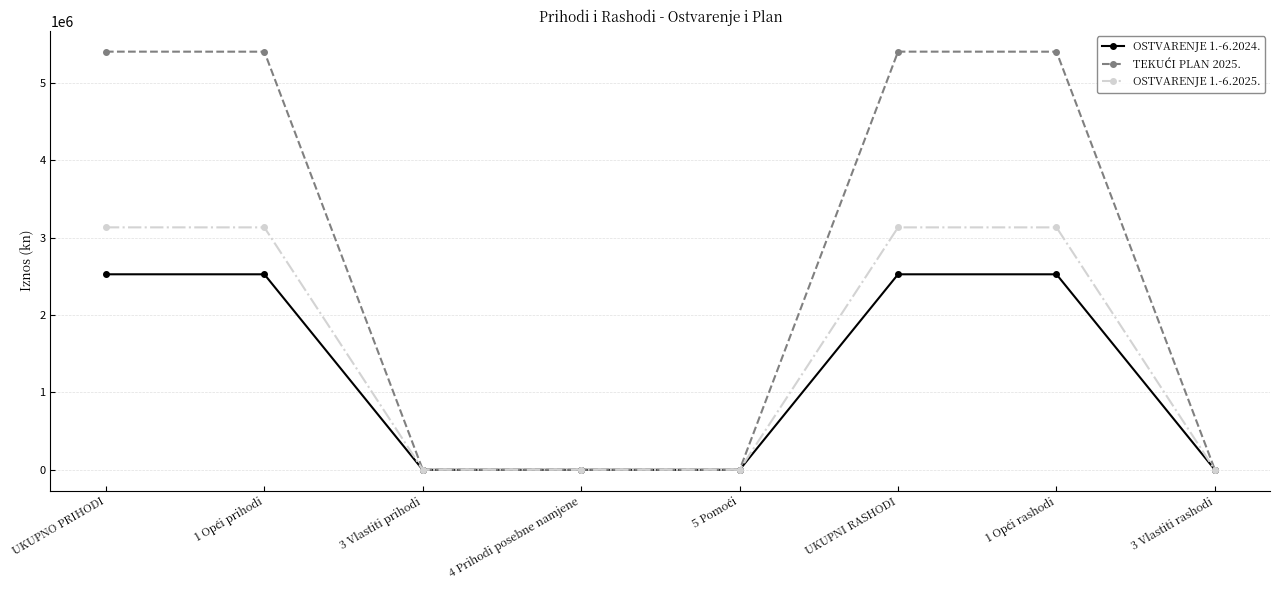

Is the value of OSTVARENJE 1.-6.2024. at UKUPNO PRIHODI greater than the value of OSTVARENJE 1.-6.2025. at UKUPNO PRIHODI?

No